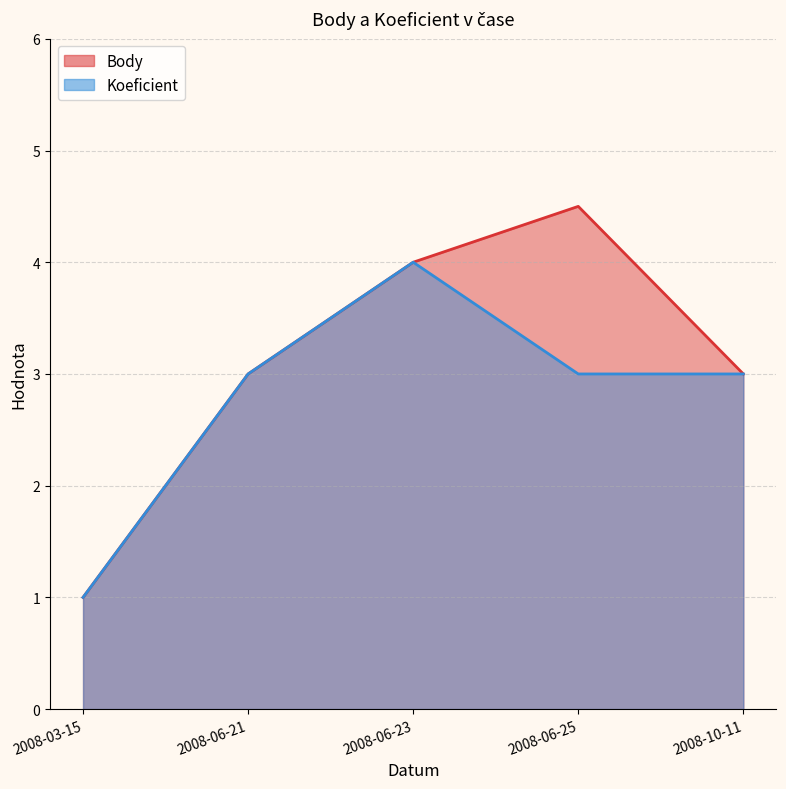

True or false: Body has more than 2 interior local peaks.

False